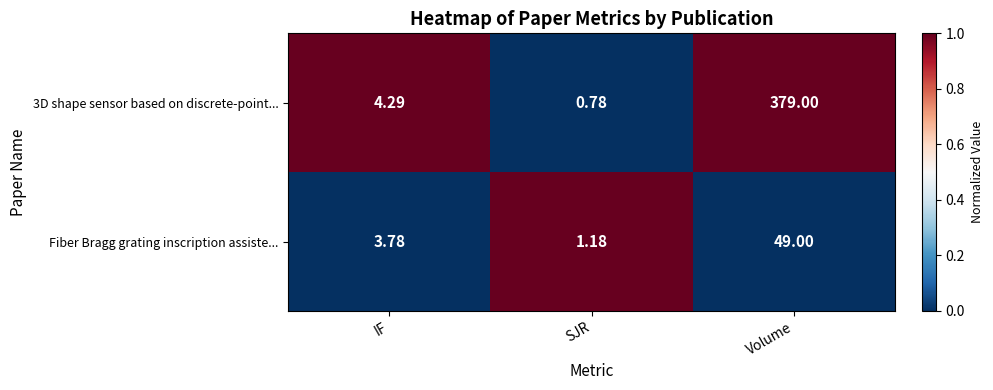

What is the greatest value displayed?

379.0